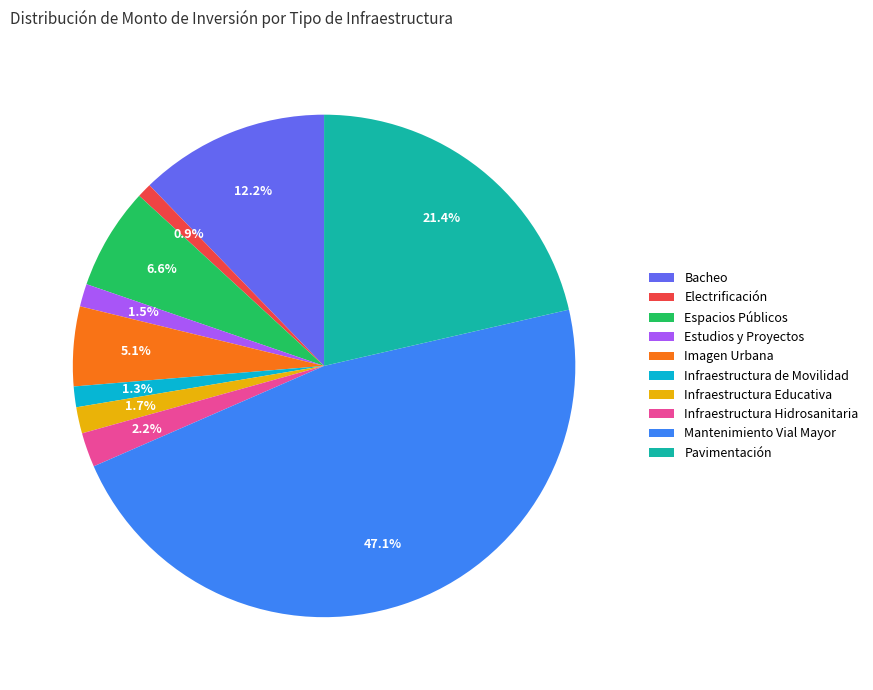

What is the total percentage of Estudios y Proyectos and Infraestructura de Movilidad?

2.8%